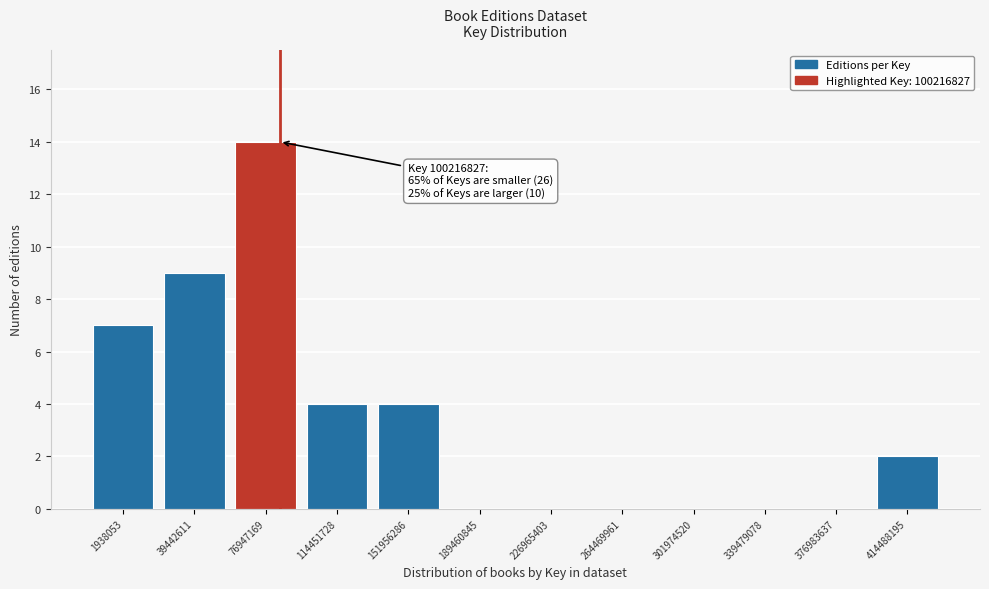

Reading right to left, what are all the values shown in this chart?

414488195=2	376983637=0	339479078=0	301974520=0	264469961=0	226965403=0	189460845=0	151956286=4	114451728=4	76947169=14	39442611=9	1938053=7